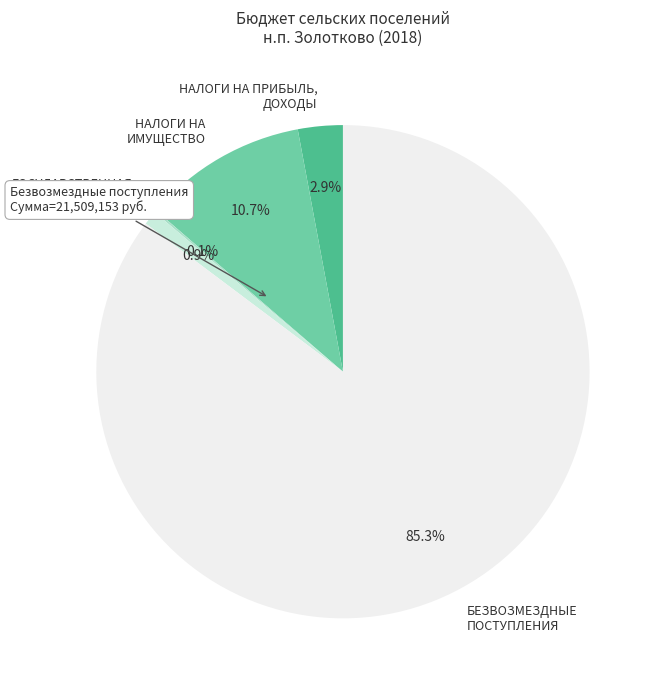

What is the largest slice in the pie chart?

БЕЗВОЗМЕЗДНЫЕ ПОСТУПЛЕНИЯ